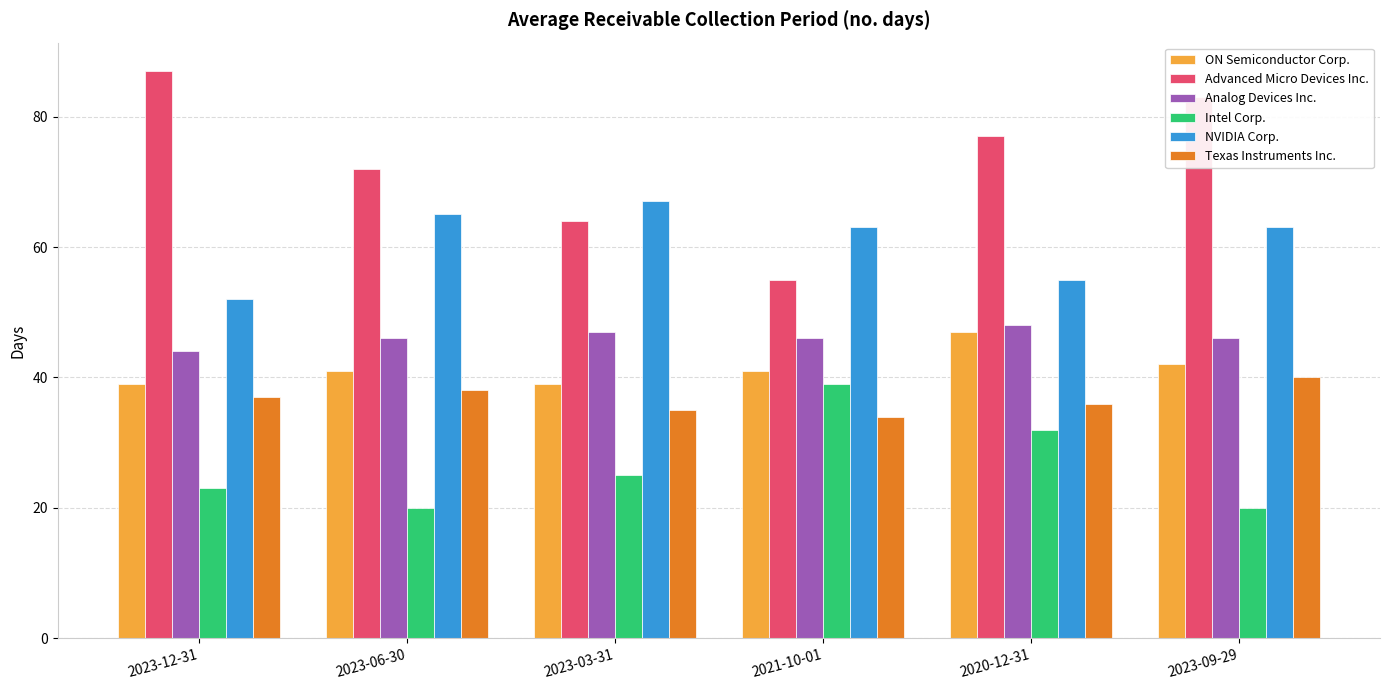

What position from the right is 2023-03-31?

4